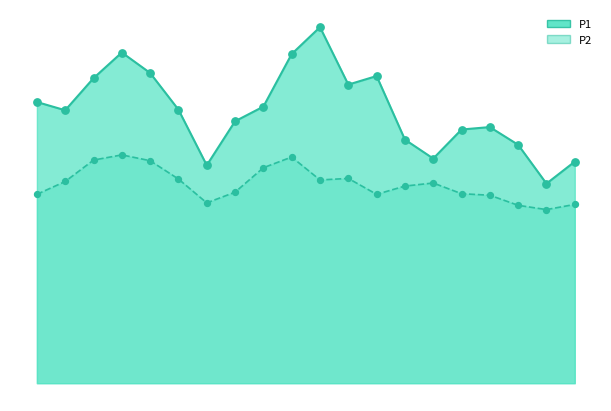

Is the value of P2 at 00:38 greater than the value of P1 at 00:11?

No